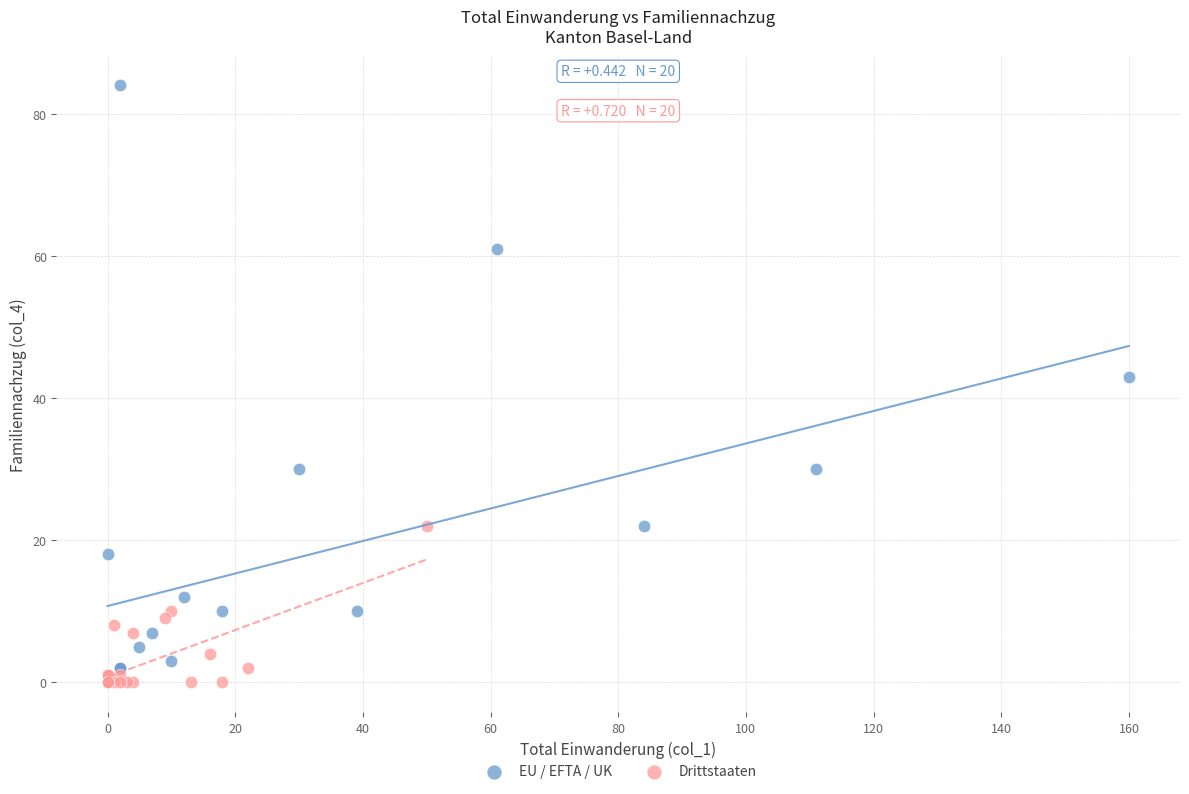

Which series has the largest Y range (max minus min)?

EU / EFTA / UK